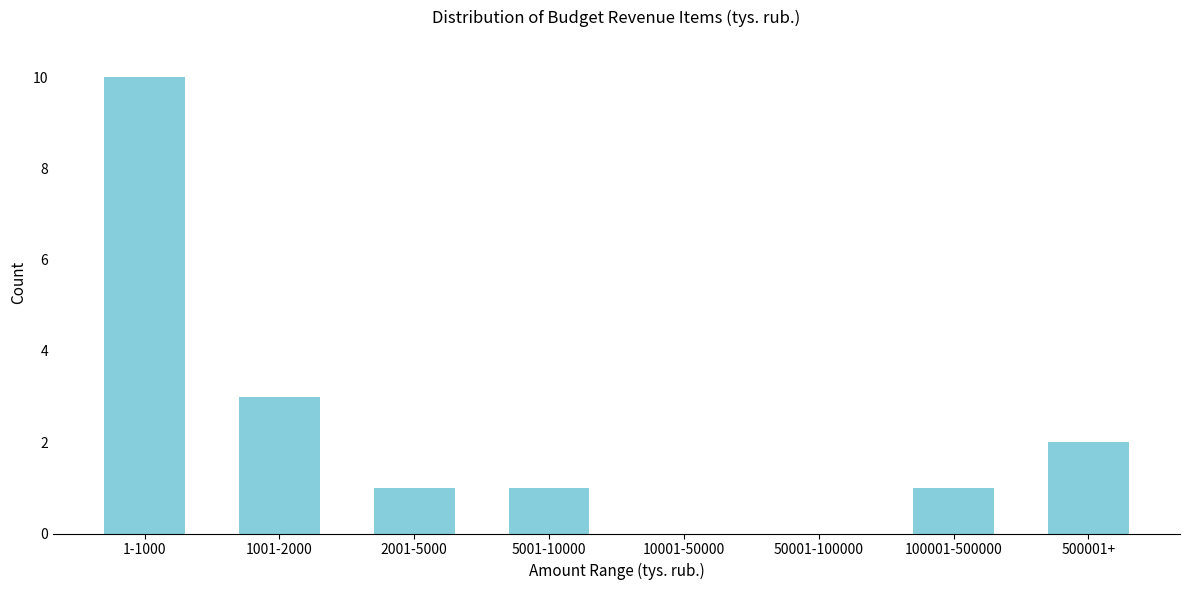

Reading left to right, list all the values displayed in this chart.

1-1000=10	1001-2000=3	2001-5000=1	5001-10000=1	10001-50000=0	50001-100000=0	100001-500000=1	500001+=2